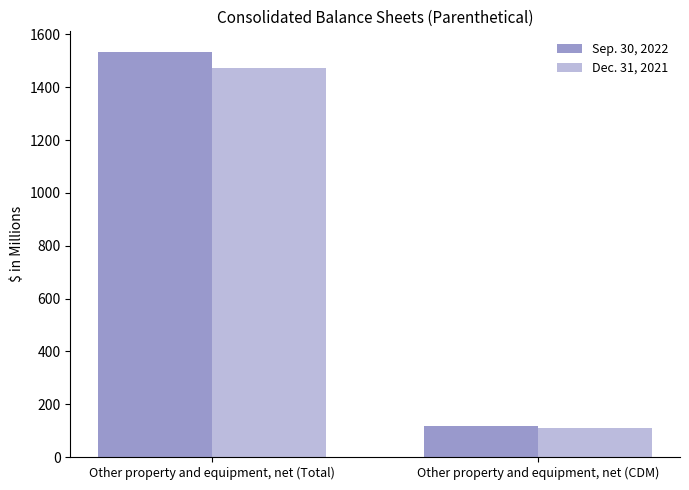

What is the spread (max minus min) of values at Other property and equipment, net (CDM)?

8